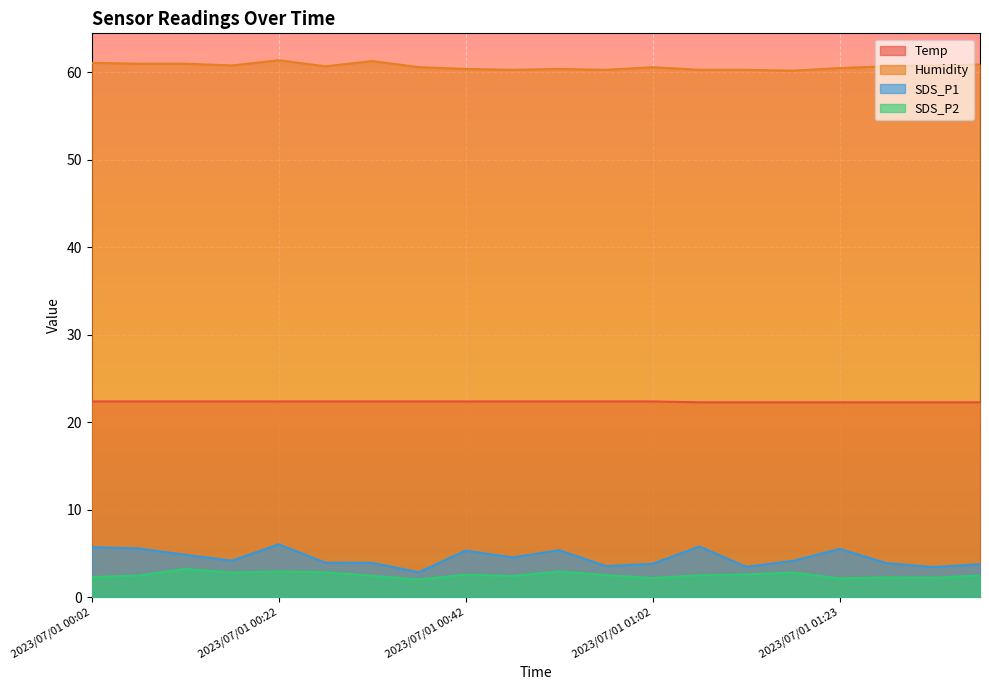

Rank the series by their maximum value, from lowest to highest.

SDS_P2, SDS_P1, Temp, Humidity